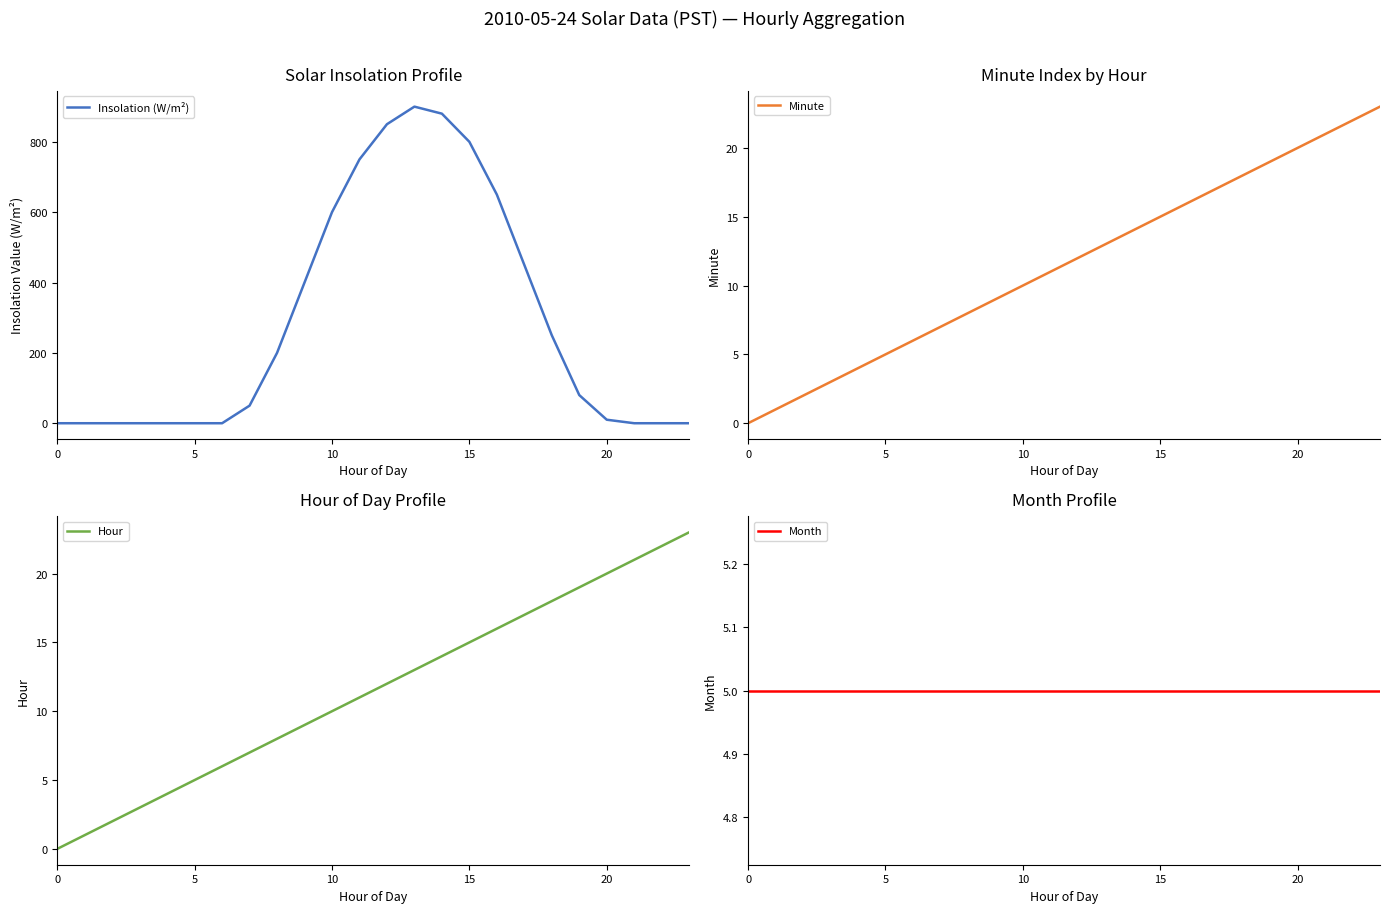

How many data points does each series have?

24